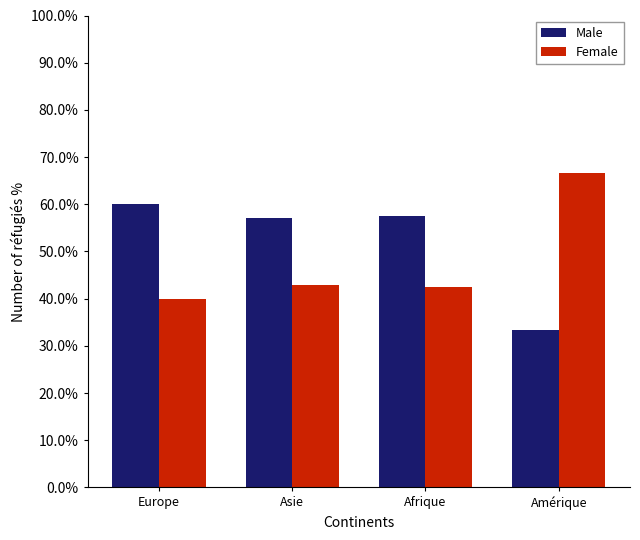

What is the total value across all series at Afrique?

100.0